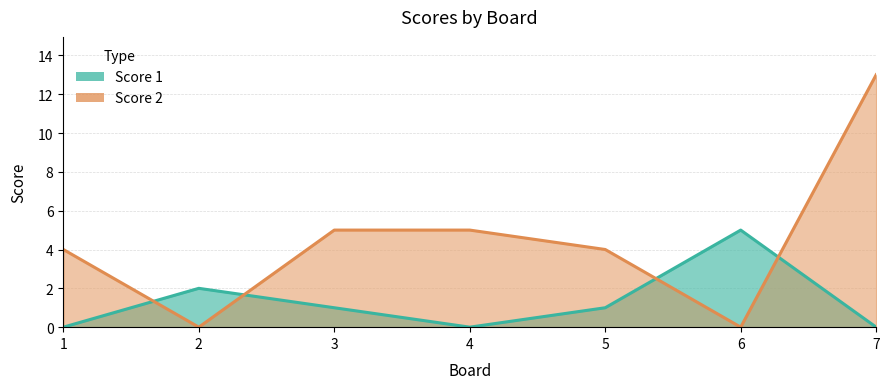

At how many categories does at least one series exceed 2?

6